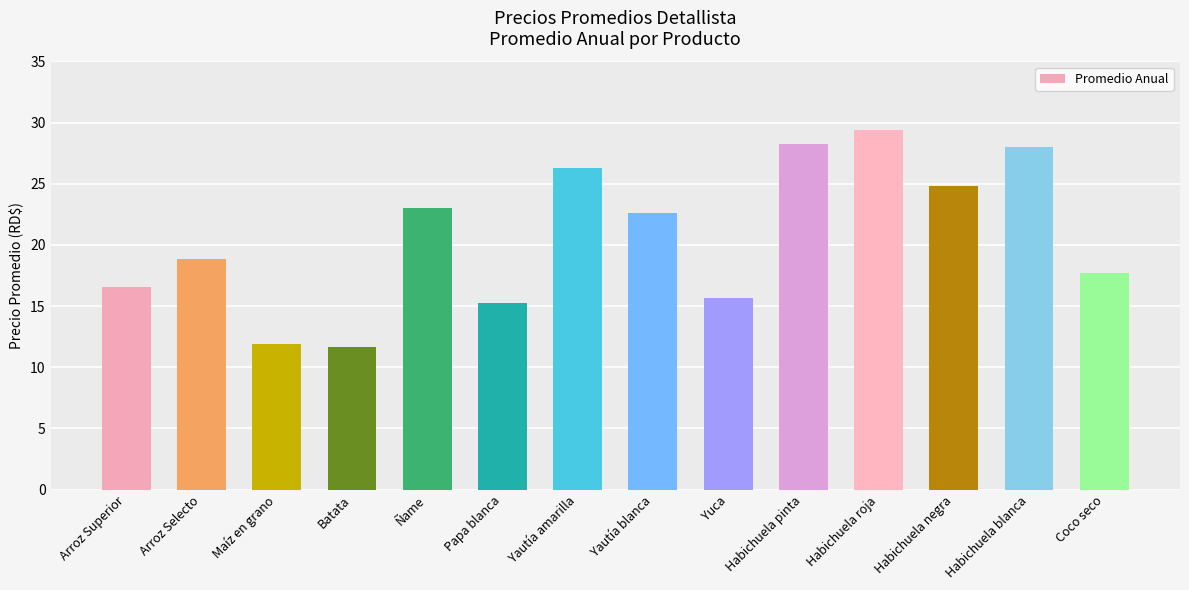

What is the maximum value shown in the chart?

29.4